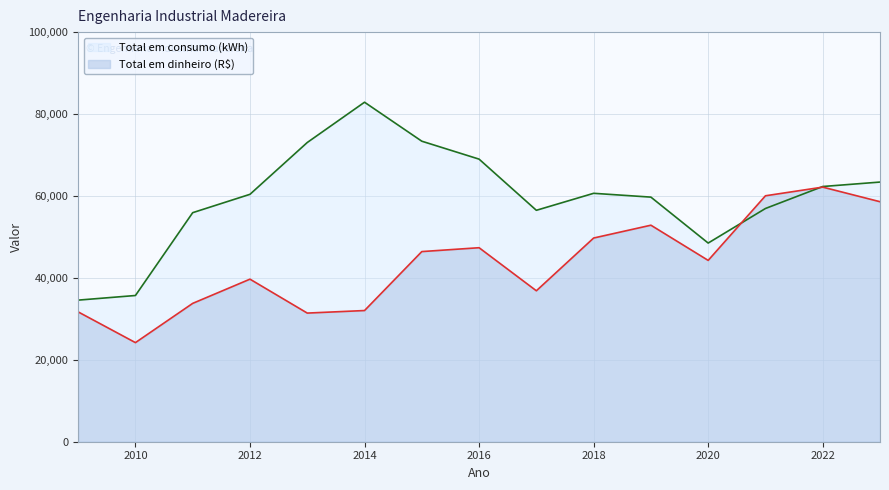

After their last crossing, which series has the higher values: Total em dinheiro (R$) or Total em consumo (kWh)?

Total em consumo (kWh)